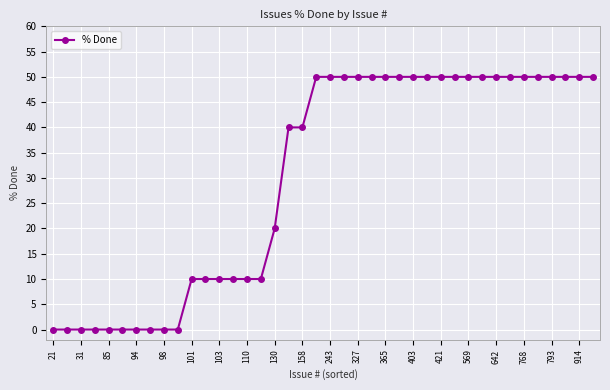

What is the maximum value shown in the chart?

50